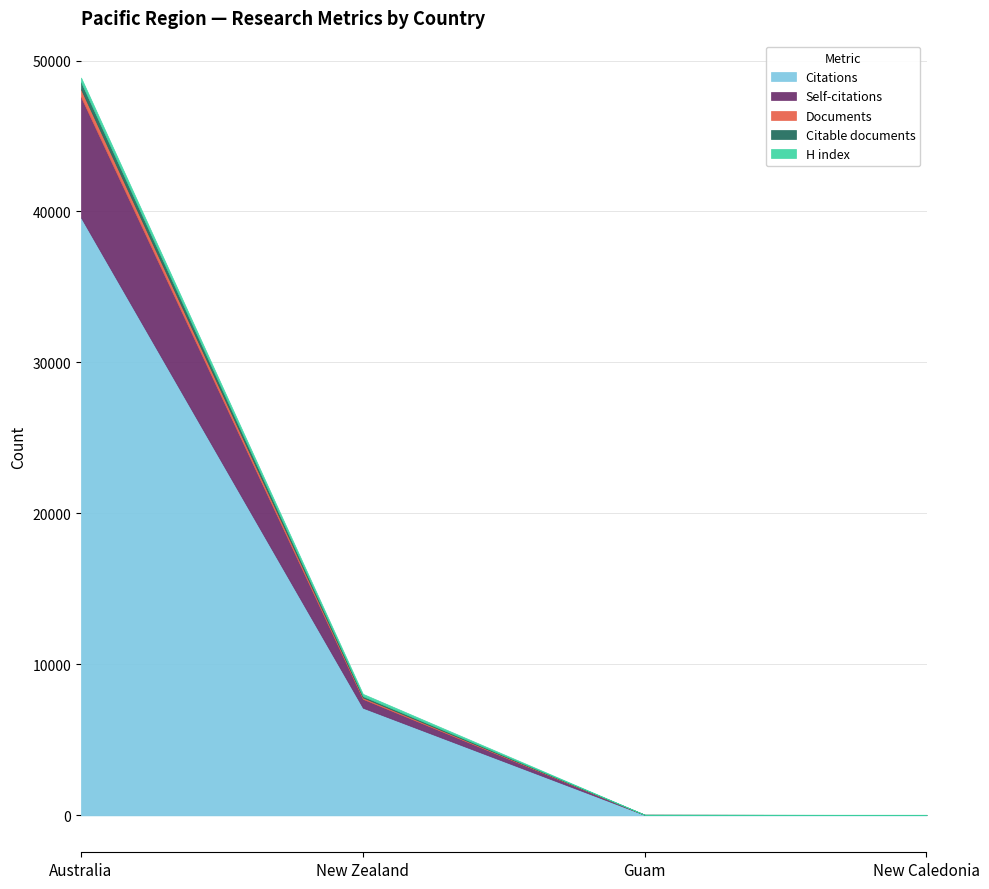

Reading left to right, transcribe all the data shown in this chart.

Citations: 39596	7129	39	31
Self-citations: 7984	588	0	0
Documents: 513	93	1	1
Citable documents: 480	87	1	1
H index: 298	154	5	10